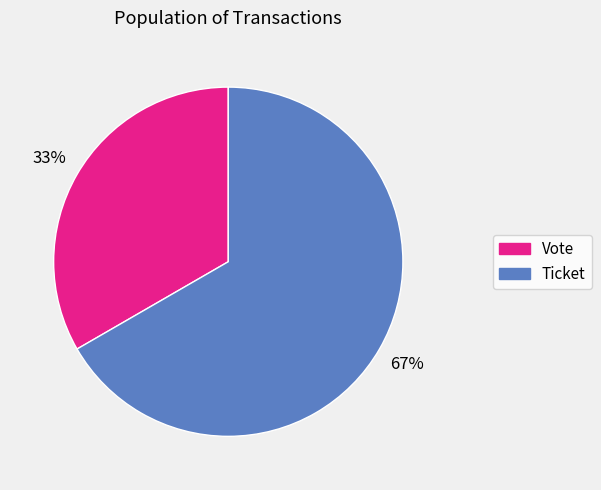

Is the sum of Vote and Ticket greater than half?

Yes